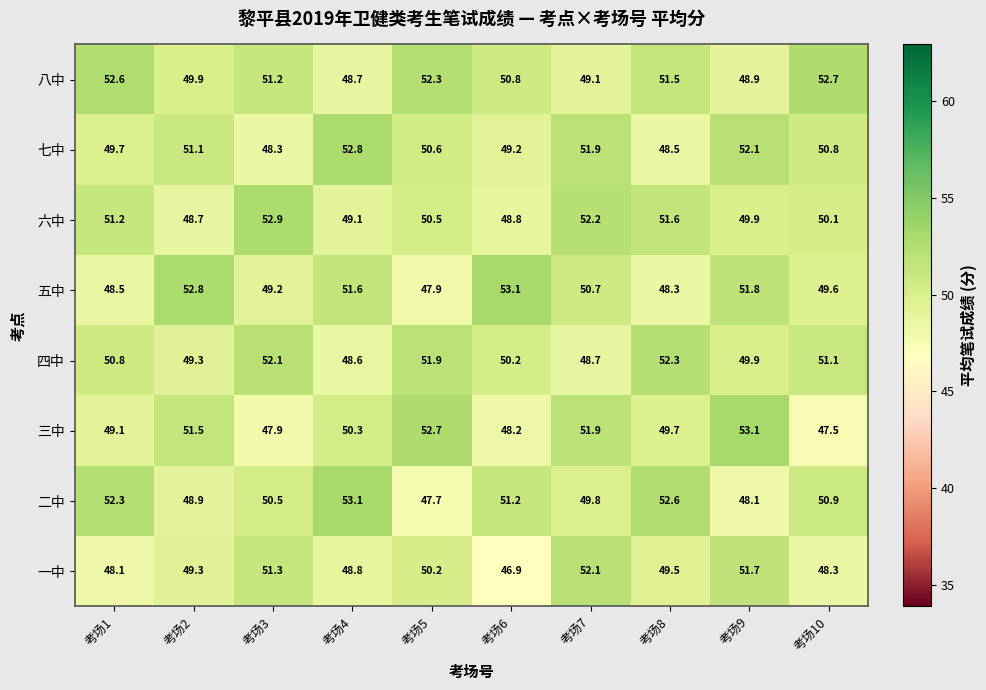

What is the greatest value displayed?

53.1